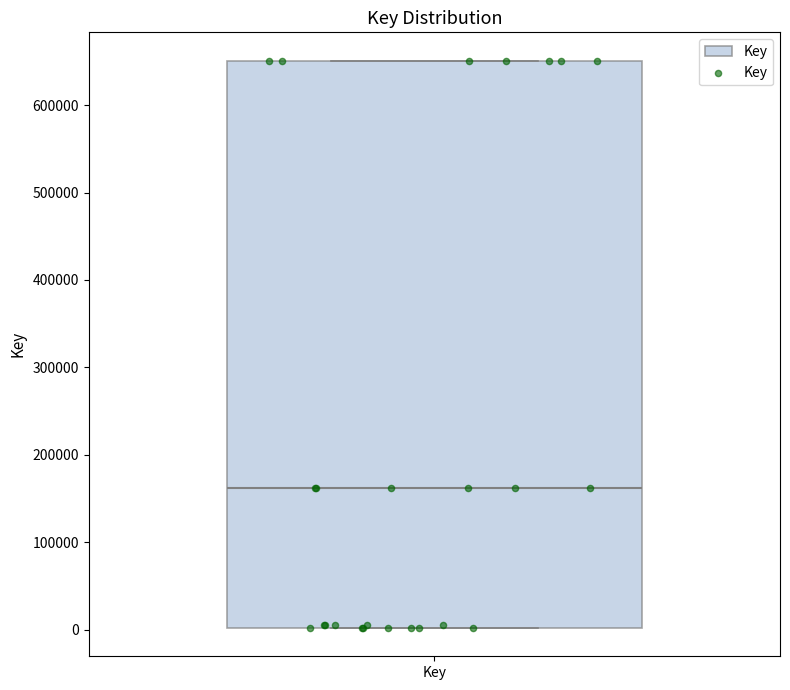

Transcribe this box plot: give where the median line is, the range the box spans, and where the two whiskers end, as read against the y-axis. The values are not printed on the chart, so give them approximately, as read against the axis.

median 160000, box 0 to 650000, whiskers 0 to 650000